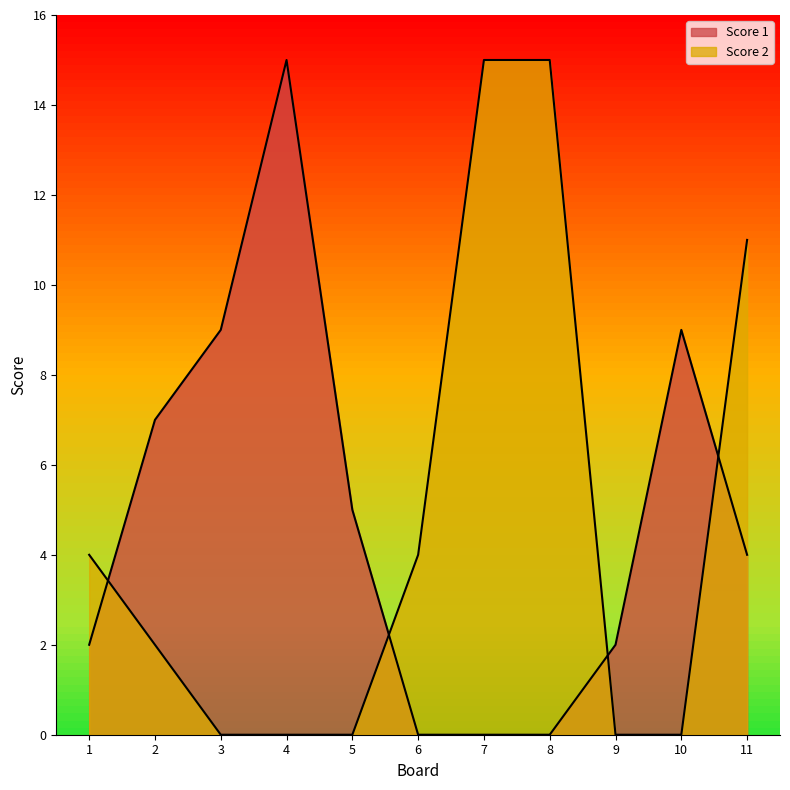

What is the maximum value shown in the chart?

15